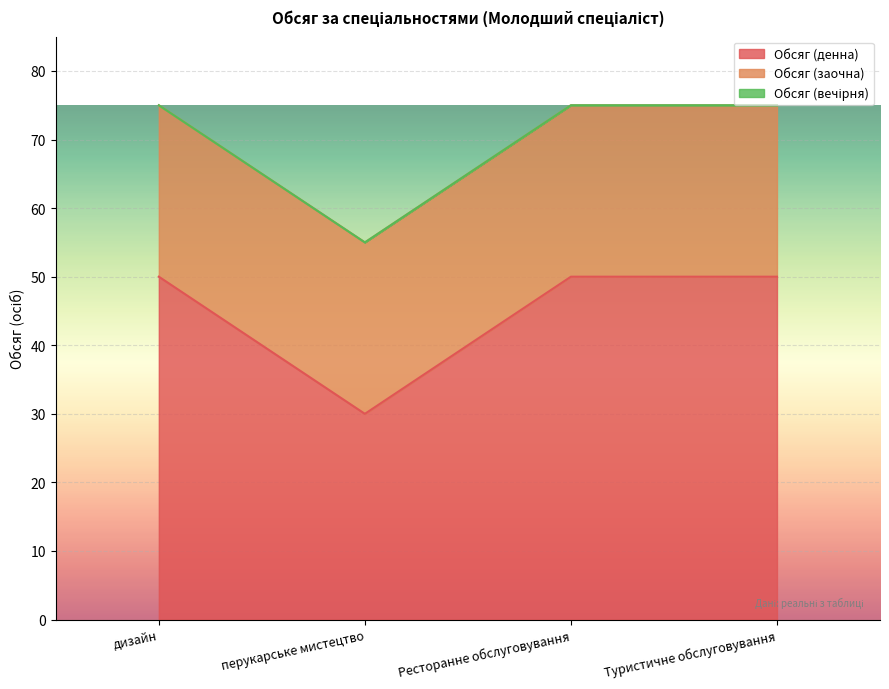

Which series has the widest spread of values?

Обсяг (денна)